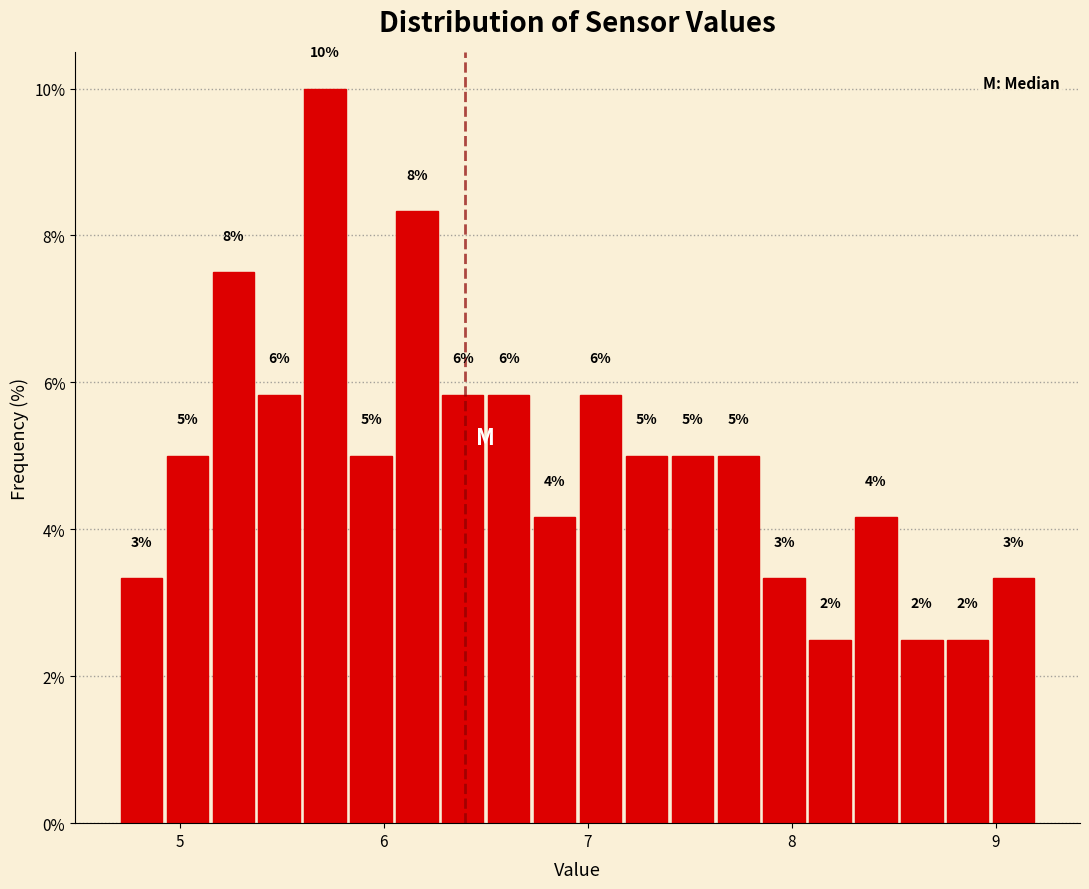

Around what value on the x-axis is the tallest bar? Give the approximate position of its centre, as read against the axis.

5.7